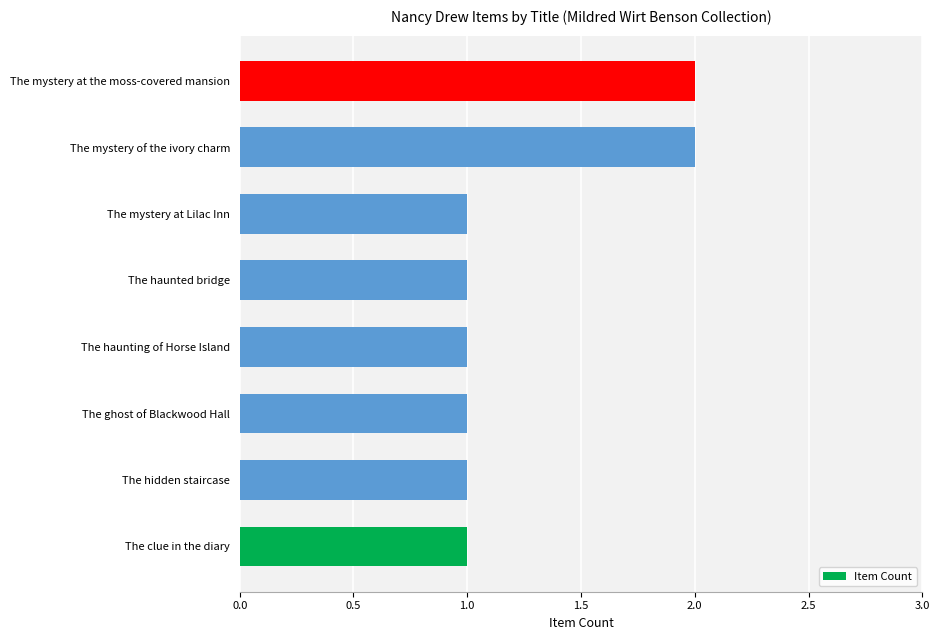

True or false: the data shows 3 at The mystery at the moss-covered mansion.

False